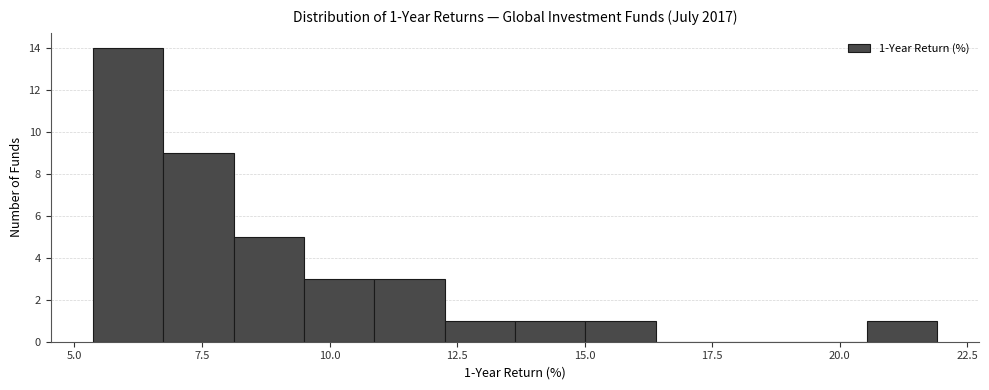

Around what value on the x-axis is the tallest bar? Give the approximate position of its centre, as read against the axis.

6.0